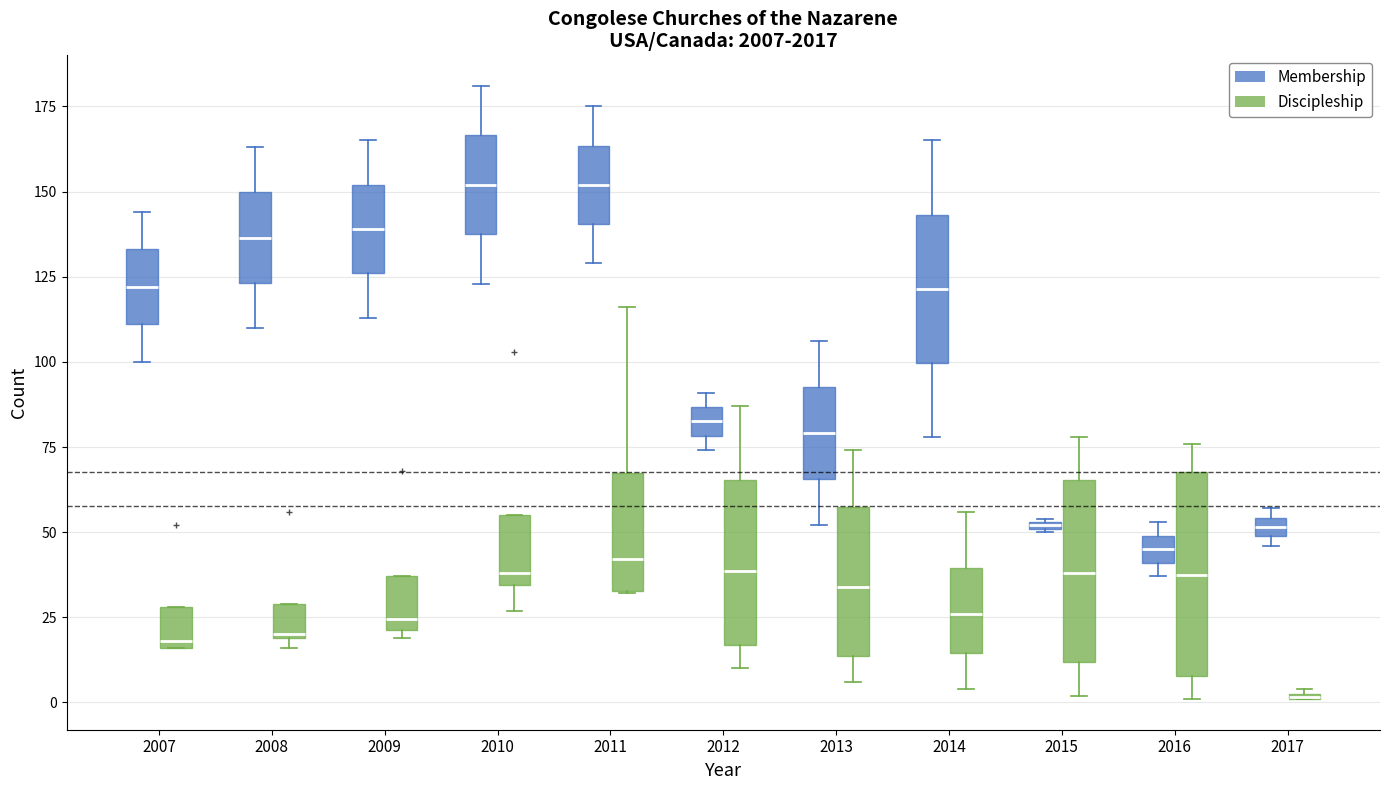

Where is the lower edge of the box for 2016 (Membership) on the y-axis? The values are not printed on the chart, so give them approximately, as read against the axis.

40